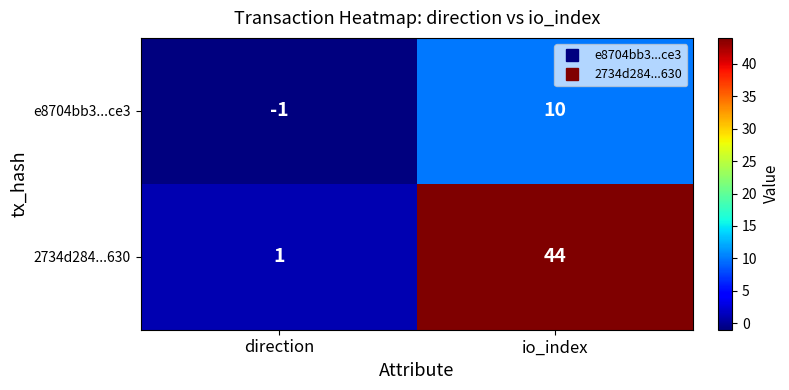

Reading right to left, what are all the values shown in this chart?

e8704bb3...ce3: io_index=10	direction=-1
2734d284...630: io_index=44	direction=1